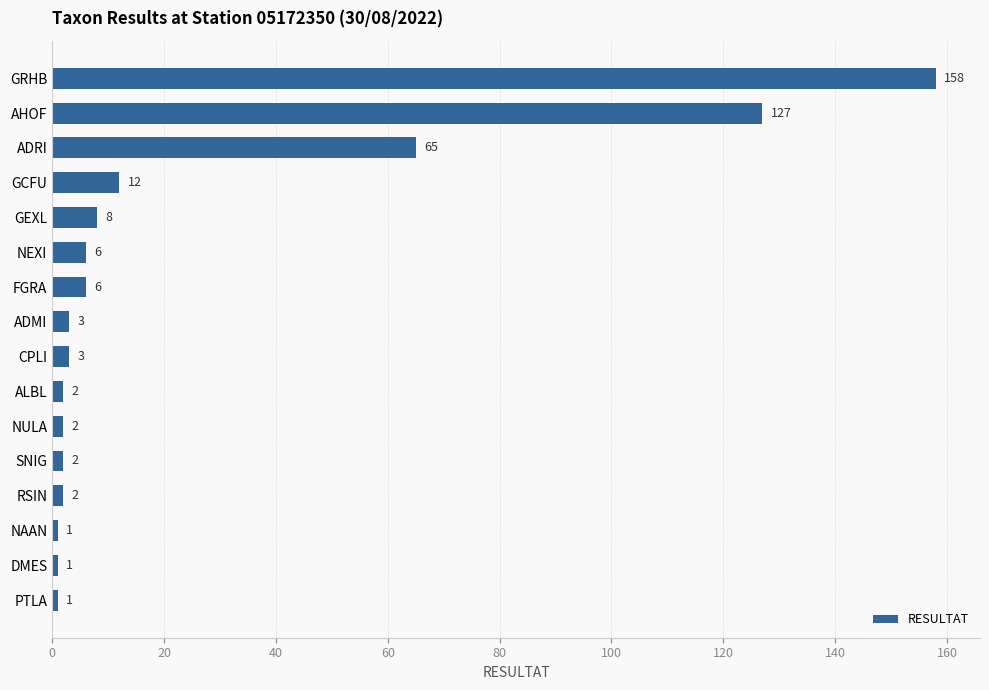

Which category has the highest value across all series?

GRHB